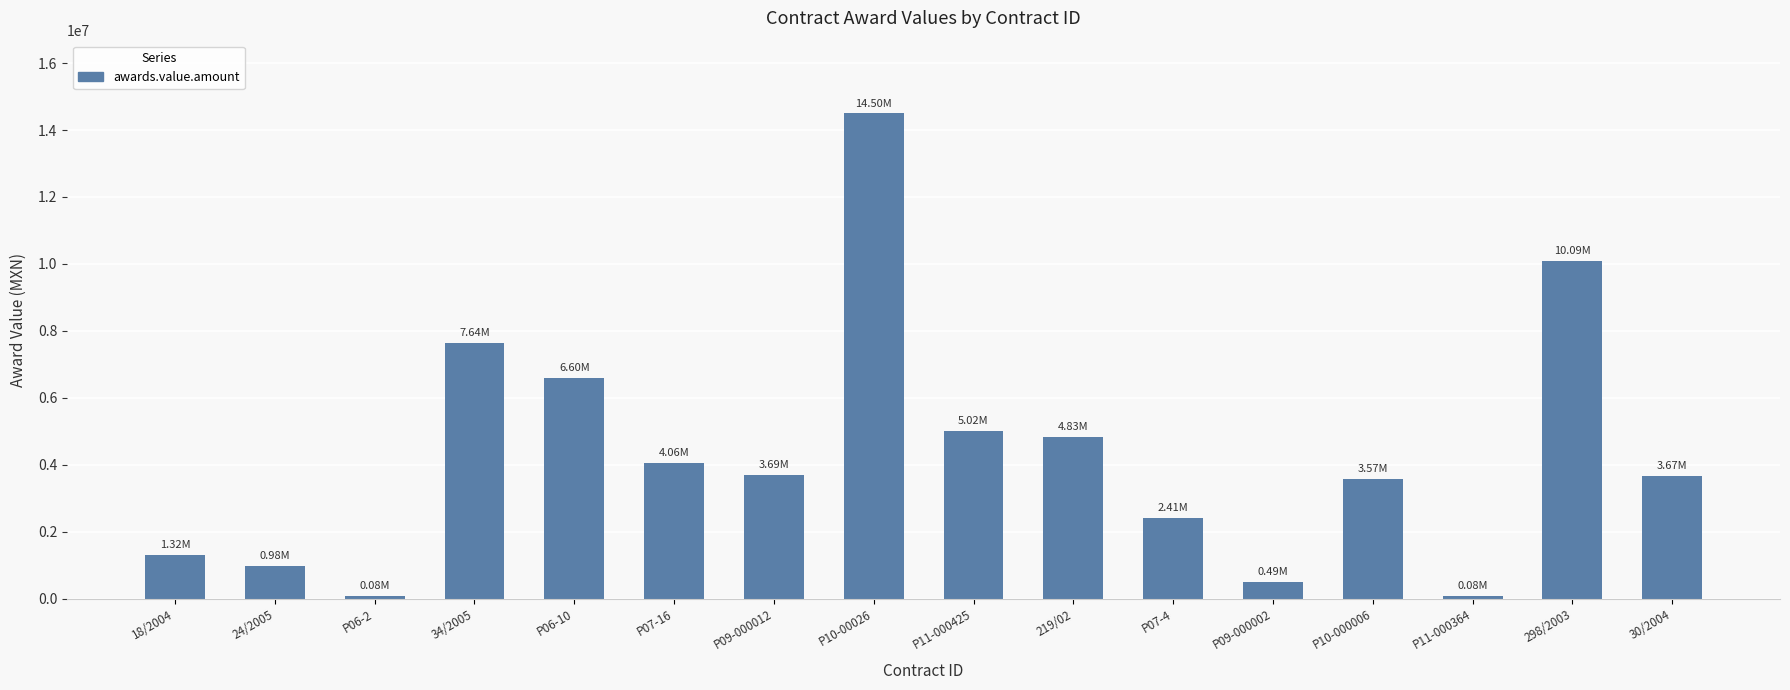

What is the average value?

4314751.3